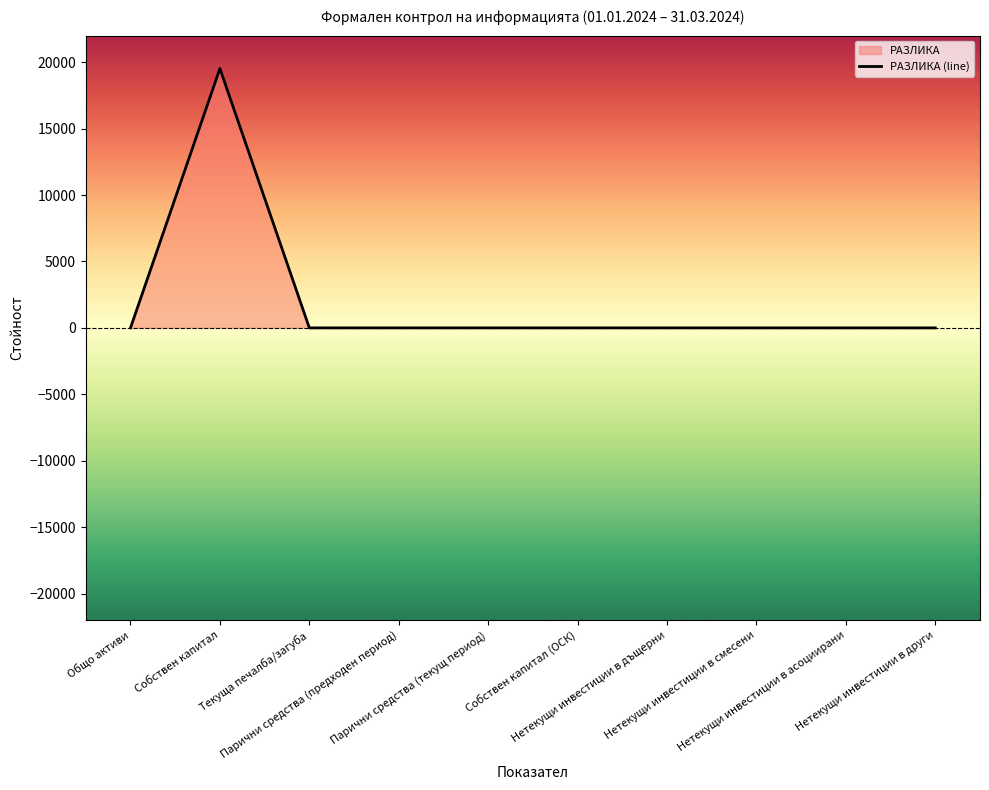

What is the sum of the values at Собствен капитал and Нетекущи инвестиции в други?

19520